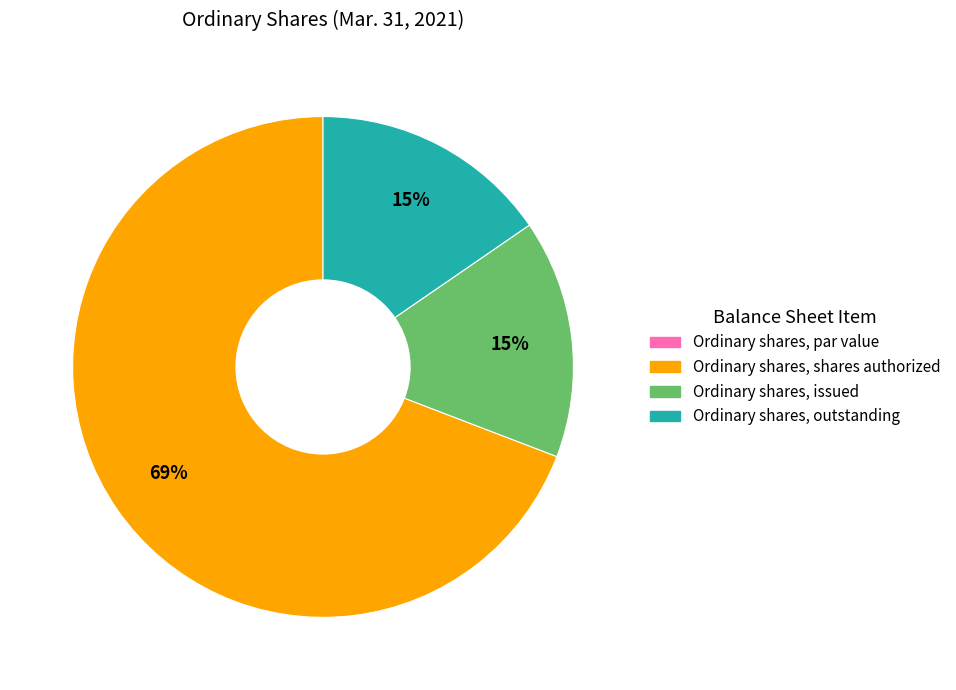

To the nearest percent, what is the average slice percentage?

25%